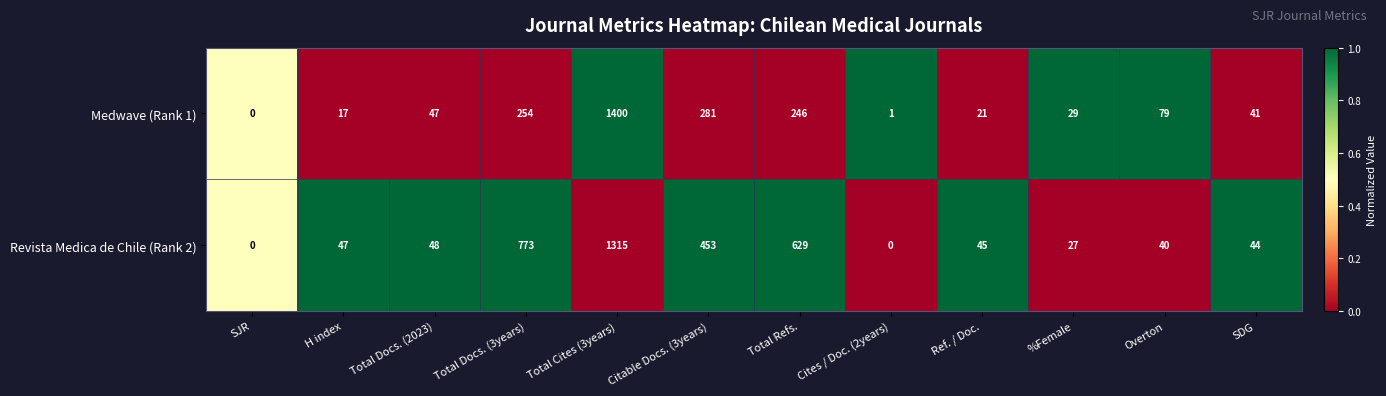

Count the number of data series in this chart.

2